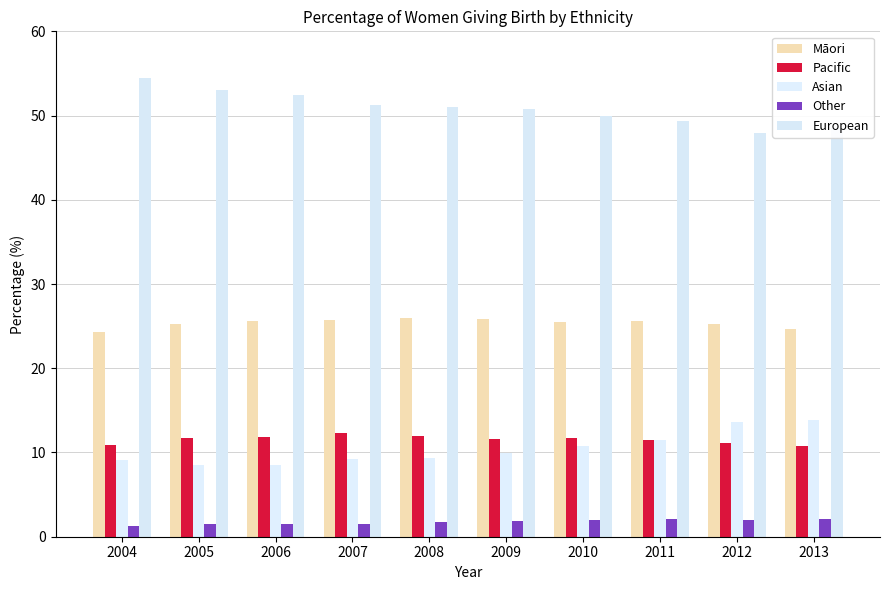

Rank the series by their maximum value, from lowest to highest.

Other, Pacific, Asian, Māori, European